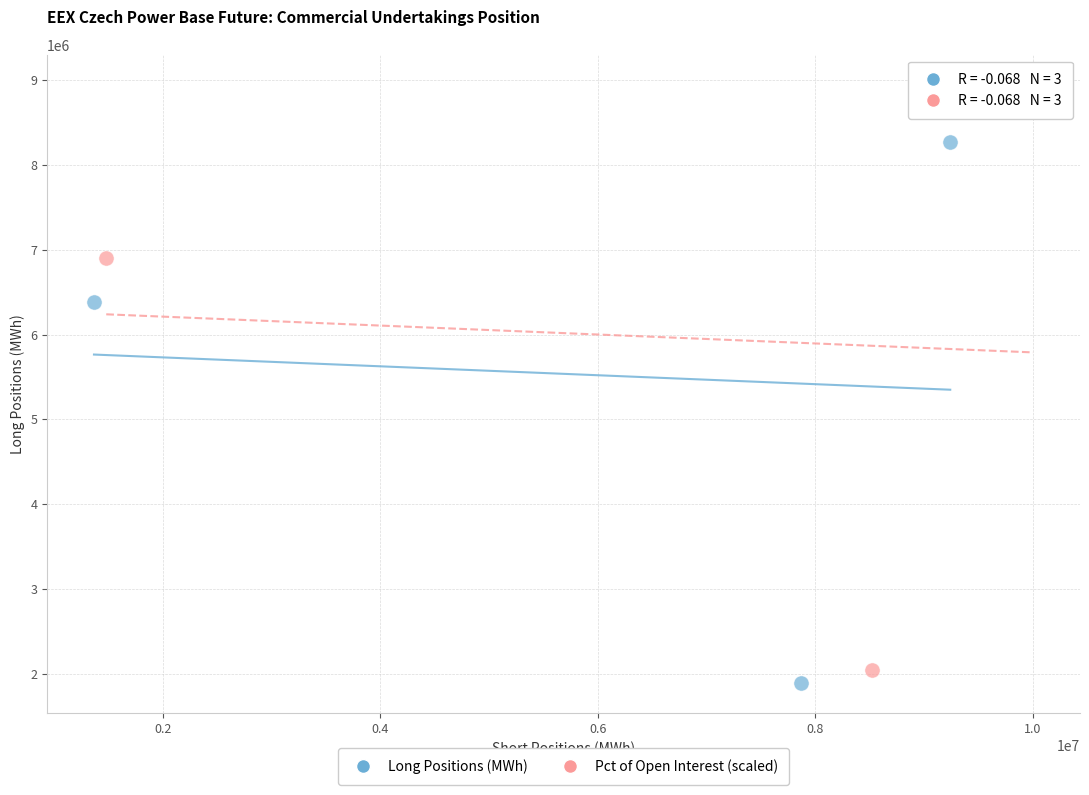

Which series reaches the minimum Y coordinate?

Long Positions (MWh)